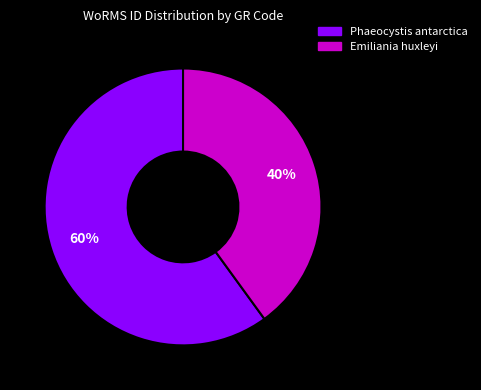

To the nearest percent, what is the difference between the largest and smallest slice percentages?

20%